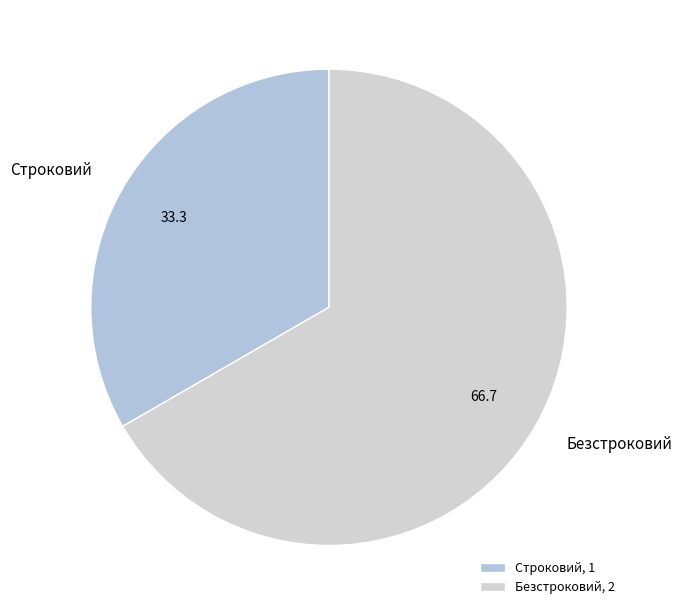

What percentage is NOT represented by Строковий?

66.7%